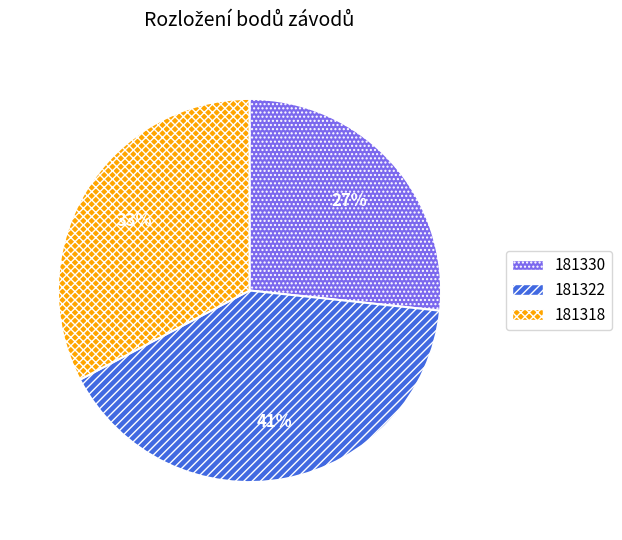

To the nearest percent, what is the difference between the largest and smallest slice percentages?

14%